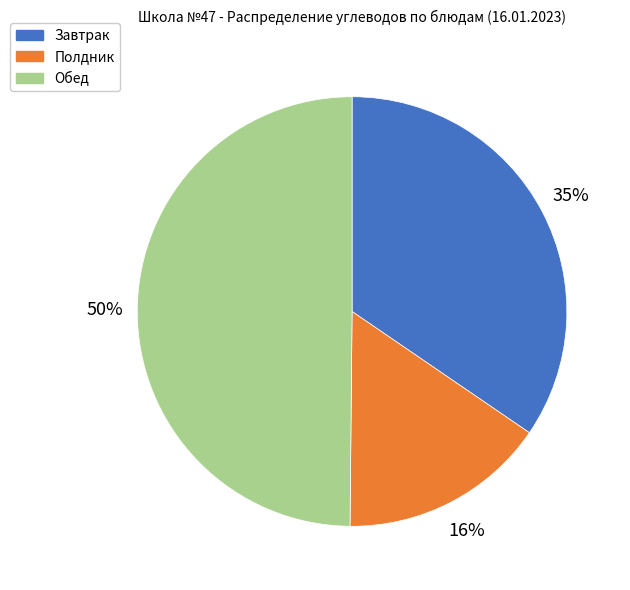

The Полдник slice represents 26% of the pie. True or false?

False